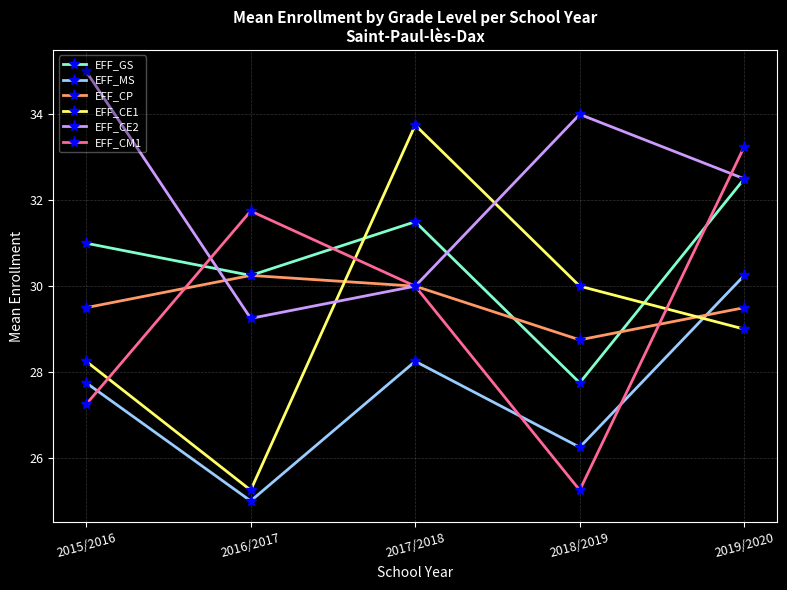

Count the EFF_CP values in the range 29 to 30.

3